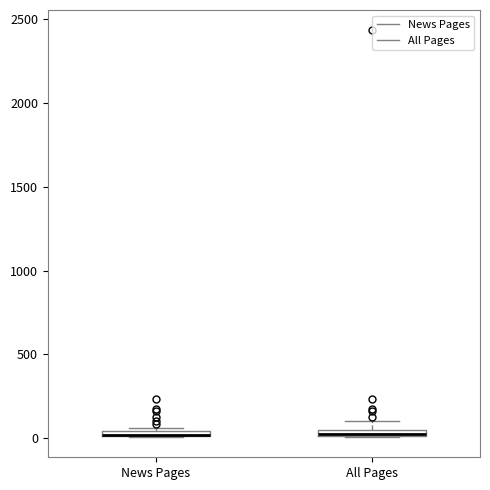

Where is the upper edge of the box for All Pages on the y-axis? The values are not printed on the chart, so give them approximately, as read against the axis.

50